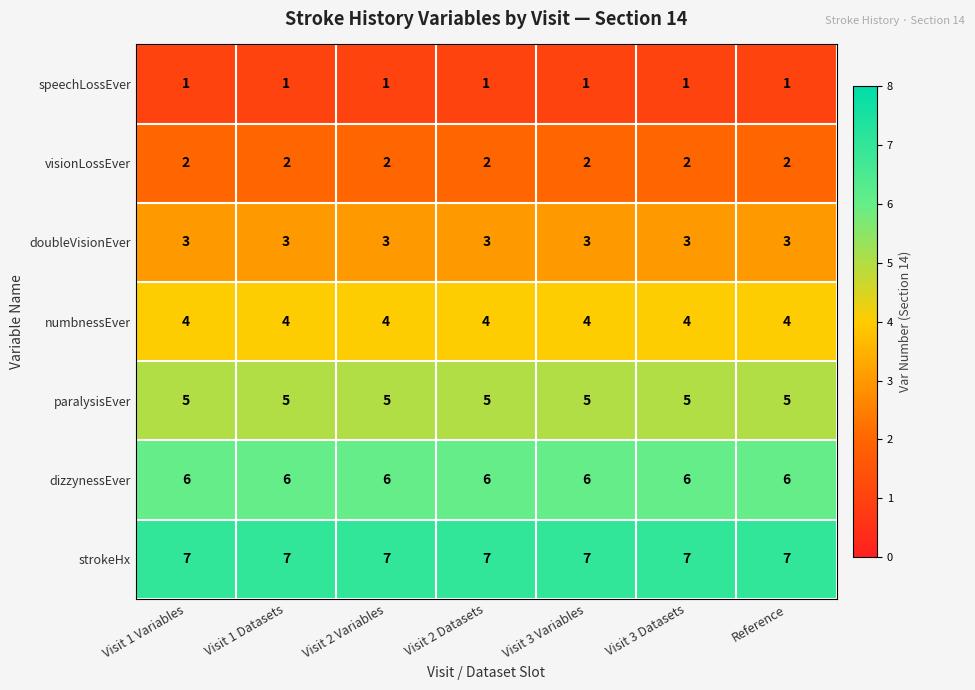

What is the approximate value of paralysisEver at Visit 2 Variables?

5